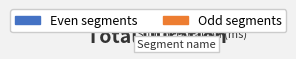

Count the number of slices in the pie.

11